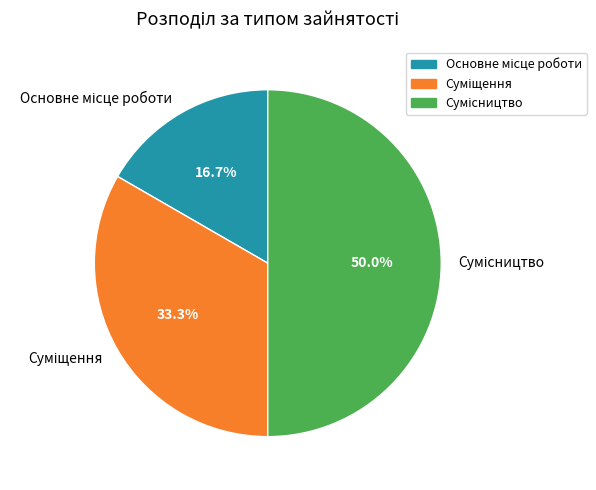

To the nearest percent, what percentage of the pie is Суміщення?

33%